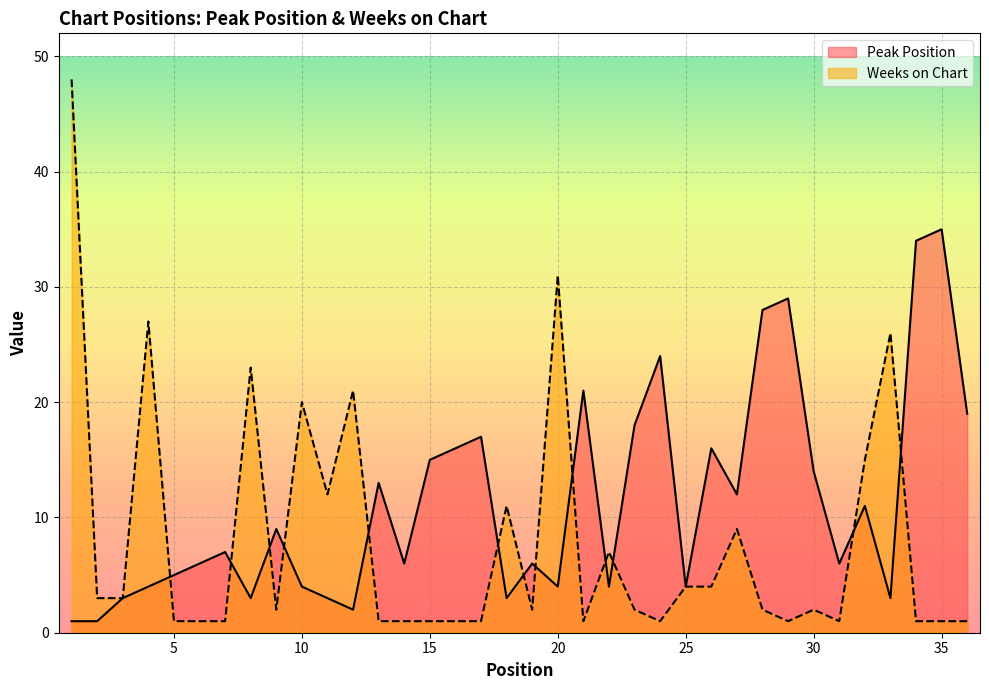

At which label does Peak Position reach its minimum?

1